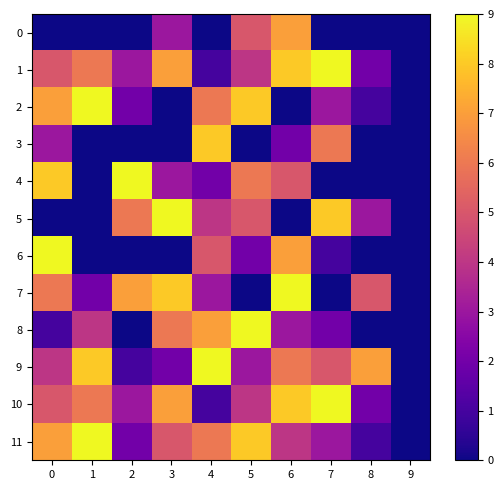

Reading left to right, extract all data points from this chart.

0: 0=0	1=0	2=0	3=3	4=0	5=5	6=7	7=0	8=0	9=0
1: 0=5	1=6	2=3	3=7	4=1	5=4	6=8	7=9	8=2	9=0
2: 0=7	1=9	2=2	3=0	4=6	5=8	6=0	7=3	8=1	9=0
3: 0=3	1=0	2=0	3=0	4=8	5=0	6=2	7=6	8=0	9=0
4: 0=8	1=0	2=9	3=3	4=2	5=6	6=5	7=0	8=0	9=0
5: 0=0	1=0	2=6	3=9	4=4	5=5	6=0	7=8	8=3	9=0
6: 0=9	1=0	2=0	3=0	4=5	5=2	6=7	7=1	8=0	9=0
7: 0=6	1=2	2=7	3=8	4=3	5=0	6=9	7=0	8=5	9=0
8: 0=1	1=4	2=0	3=6	4=7	5=9	6=3	7=2	8=0	9=0
9: 0=4	1=8	2=1	3=2	4=9	5=3	6=6	7=5	8=7	9=0
10: 0=5	1=6	2=3	3=7	4=1	5=4	6=8	7=9	8=2	9=0
11: 0=7	1=9	2=2	3=5	4=6	5=8	6=4	7=3	8=1	9=0